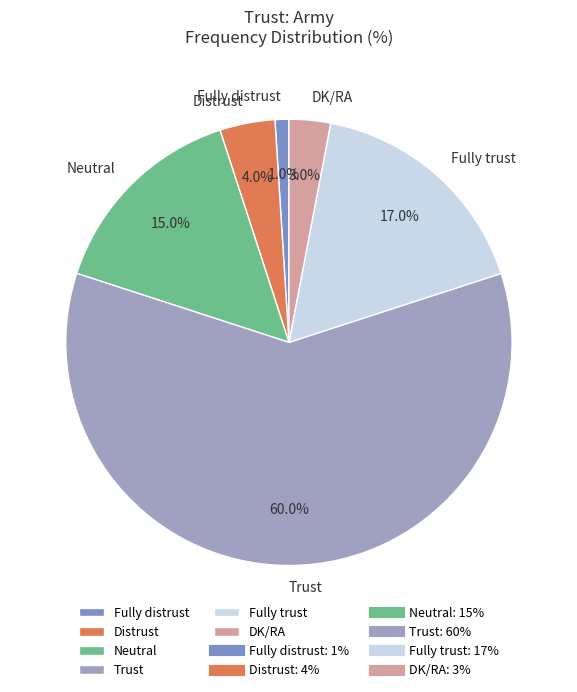

To the nearest percent, what is the combined percentage of Distrust and Neutral?

19%